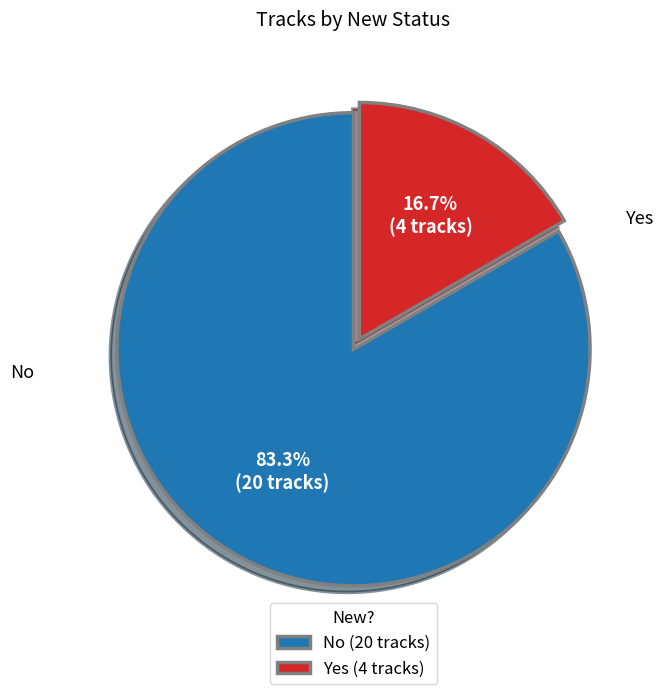

What is the ratio of the value at No to the value at Yes?

5.0